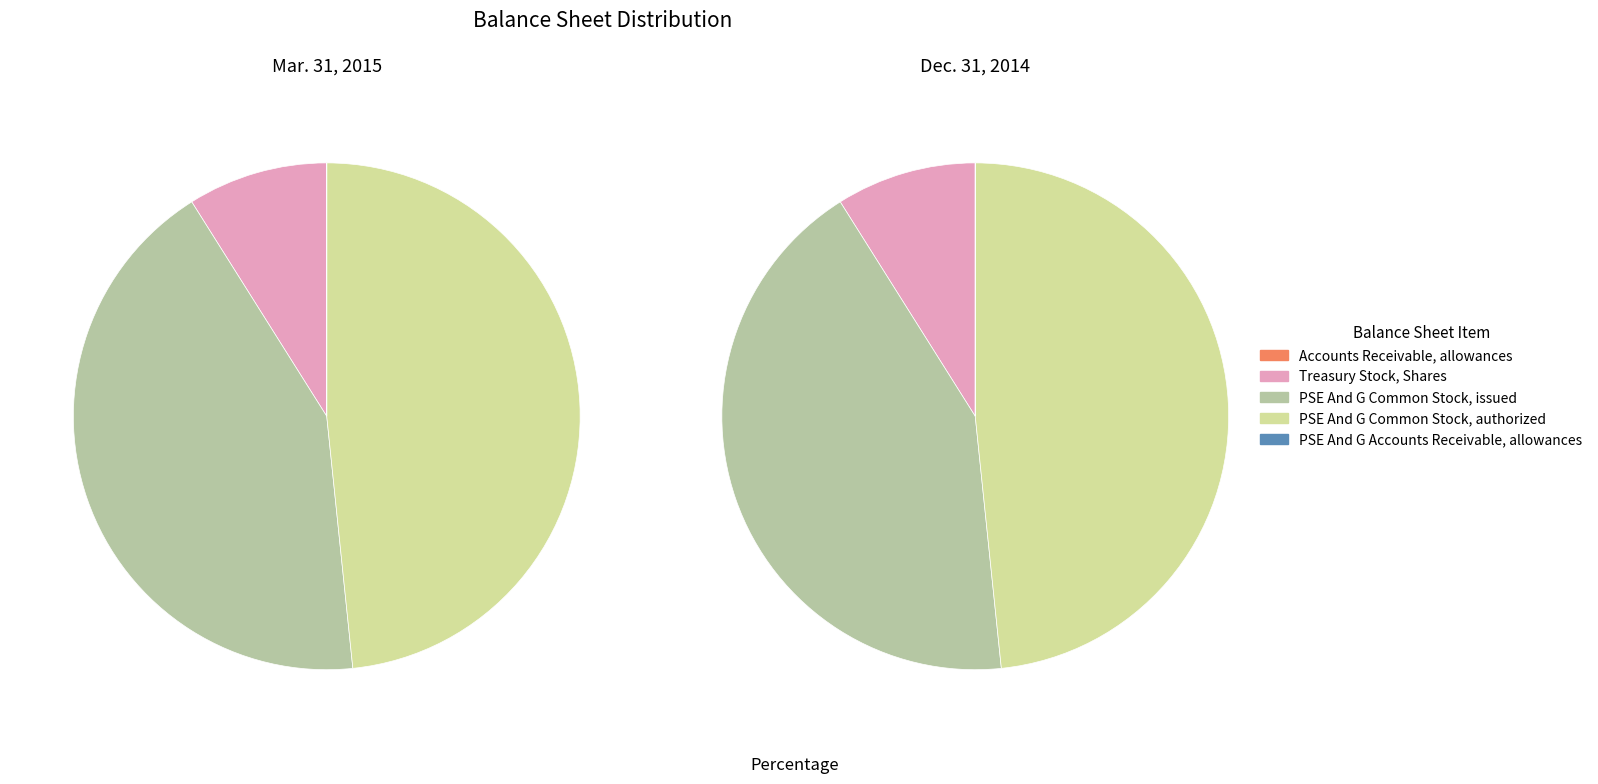

Rank the categories by value from lowest to highest.

Accounts Receivable, allowances, PSE And G Accounts Receivable, allowances, Treasury Stock, Shares, PSE And G Common Stock, issued, PSE And G Common Stock, authorized